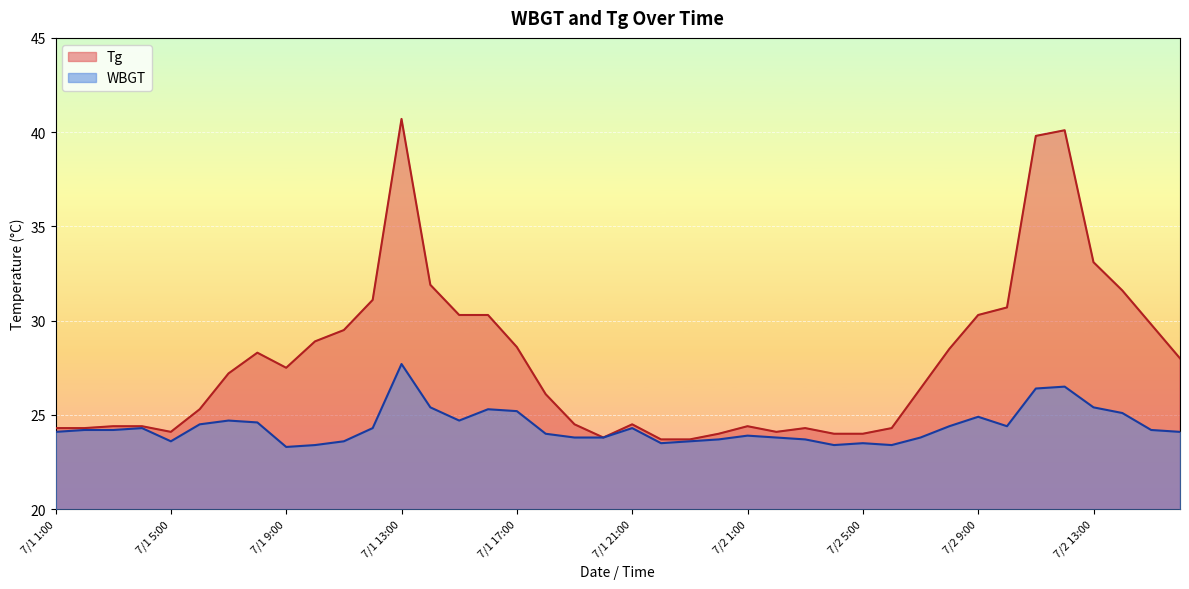

True or false: WBGT and Tg cross at least once.

False